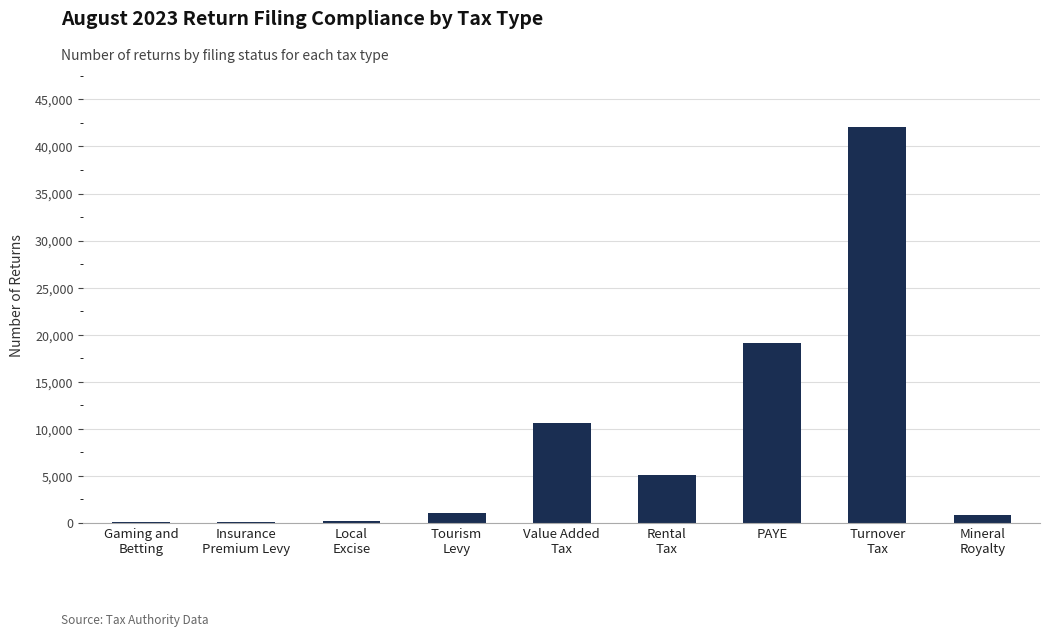

The value at PAYE is 7486. True or false?

False